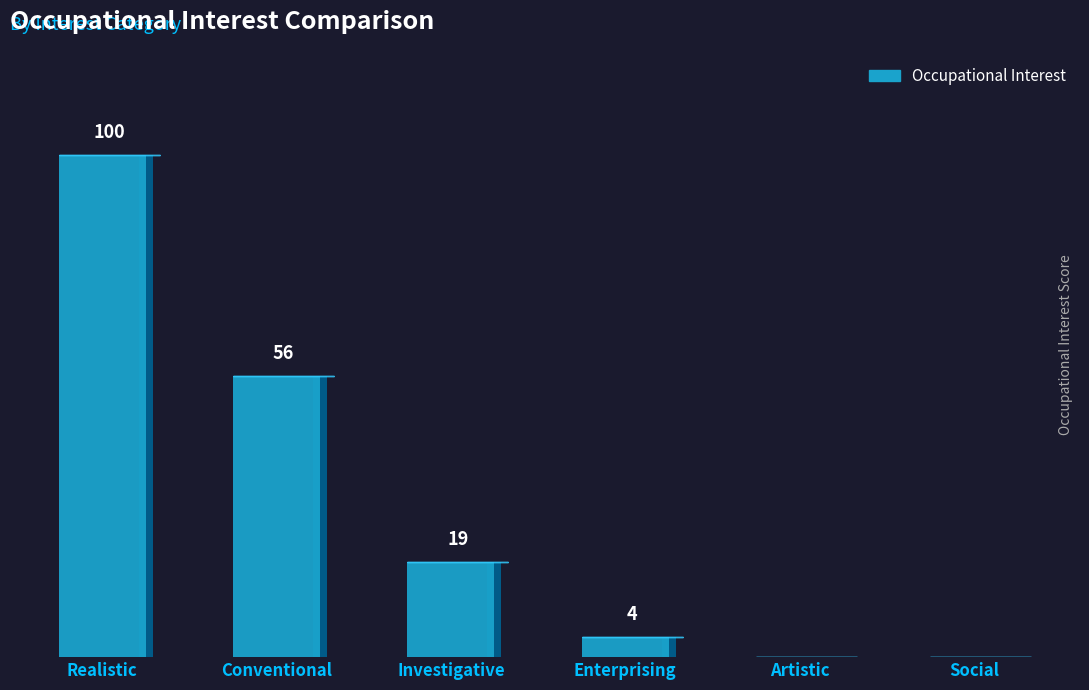

What is the approximate value at Conventional?

56